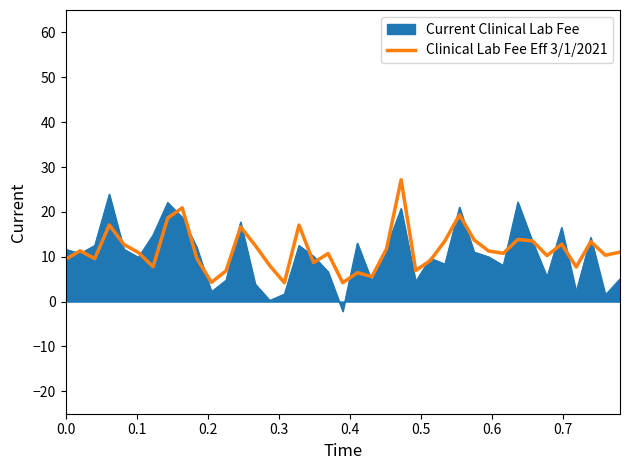

What is the highest value of the Clinical Lab Fee Eff 3/1/2021 series?

27.2